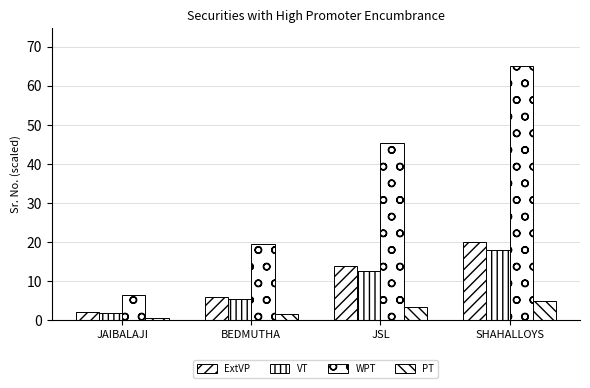

Which series changed the most between BEDMUTHA and SHAHALLOYS?

WPT